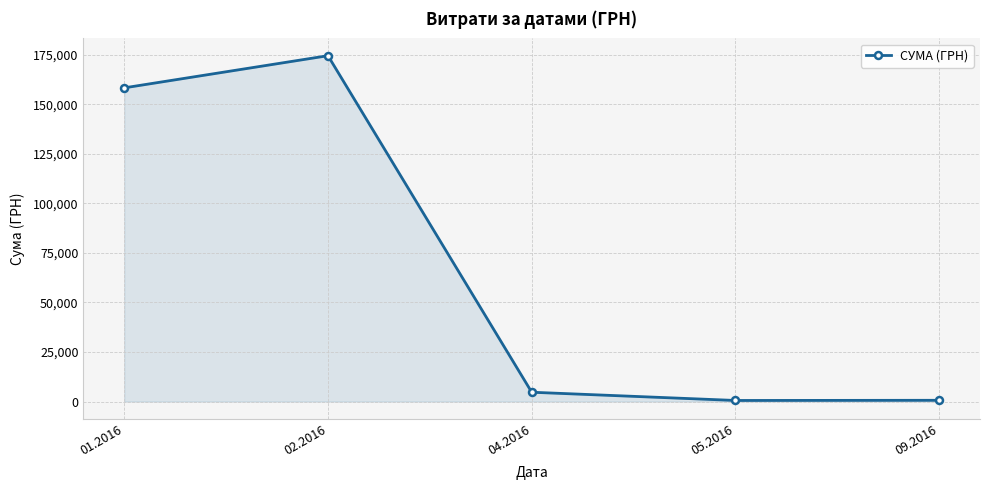

Is it true that the value at 01.2016 is 158314.8?

True